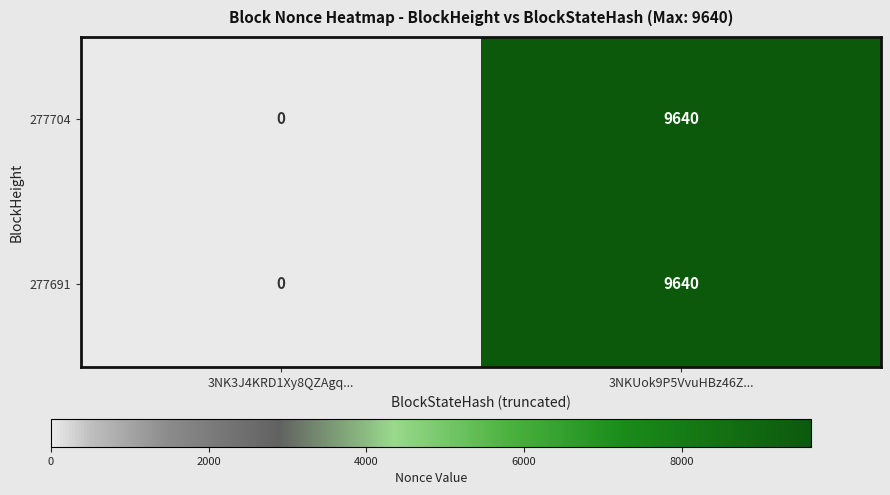

What is the approximate value of 277704 at 3NKUok9P5VvuHBz46Z...?

9640